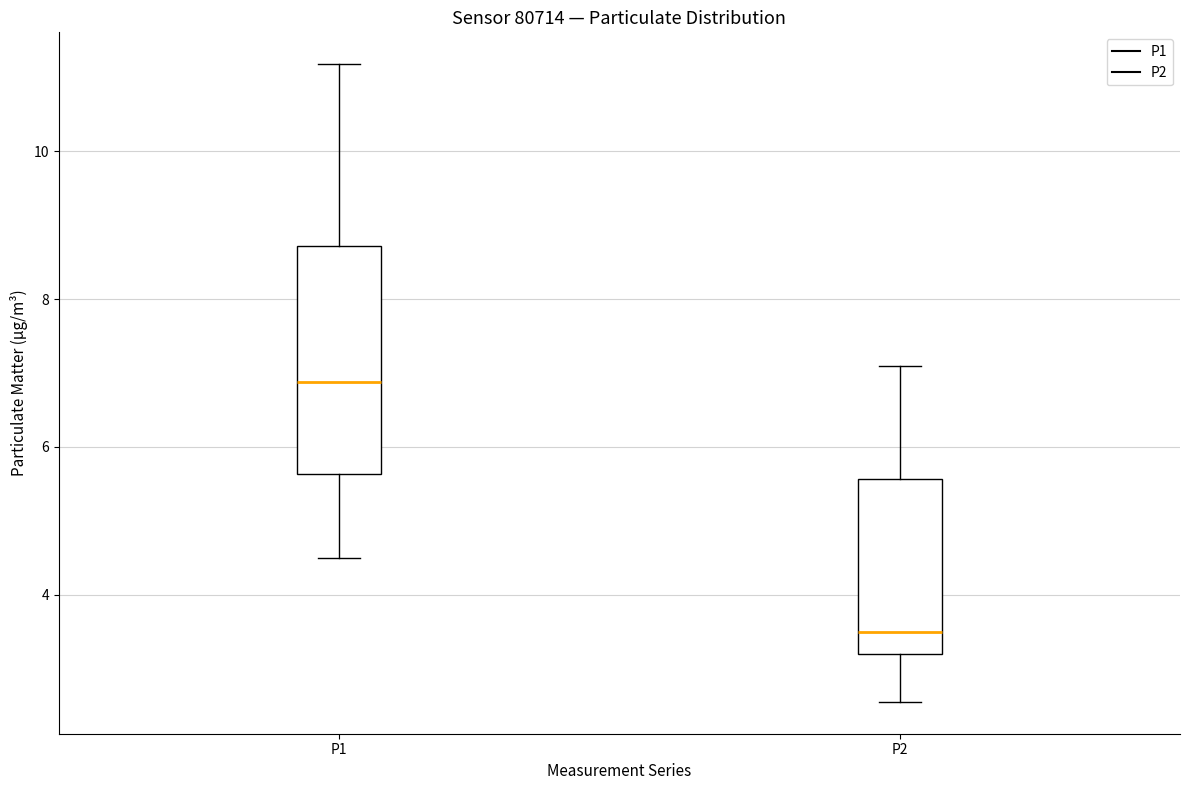

Which box has the lowest median line?

P2